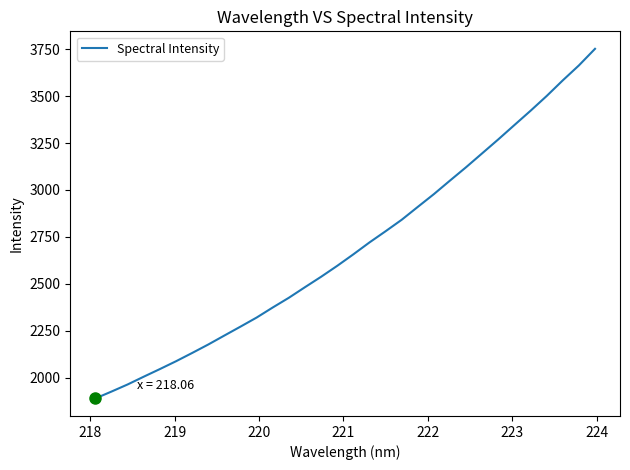

What is the difference between the maximum and minimum values?

1860.8